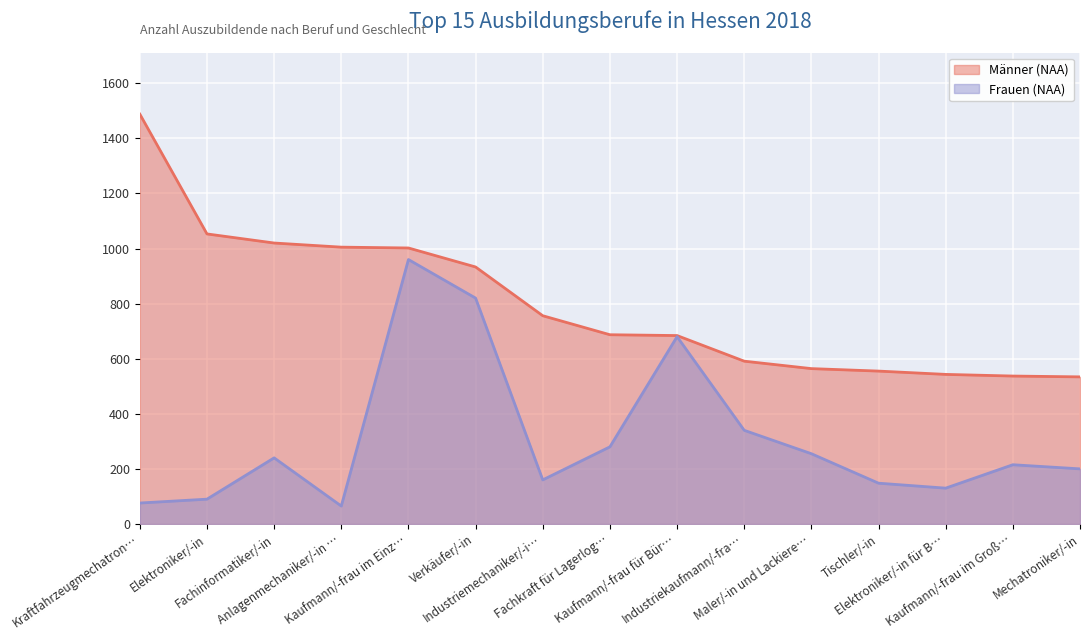

At which category is the sum across all series the highest?

Kaufmann/-frau im Einz…